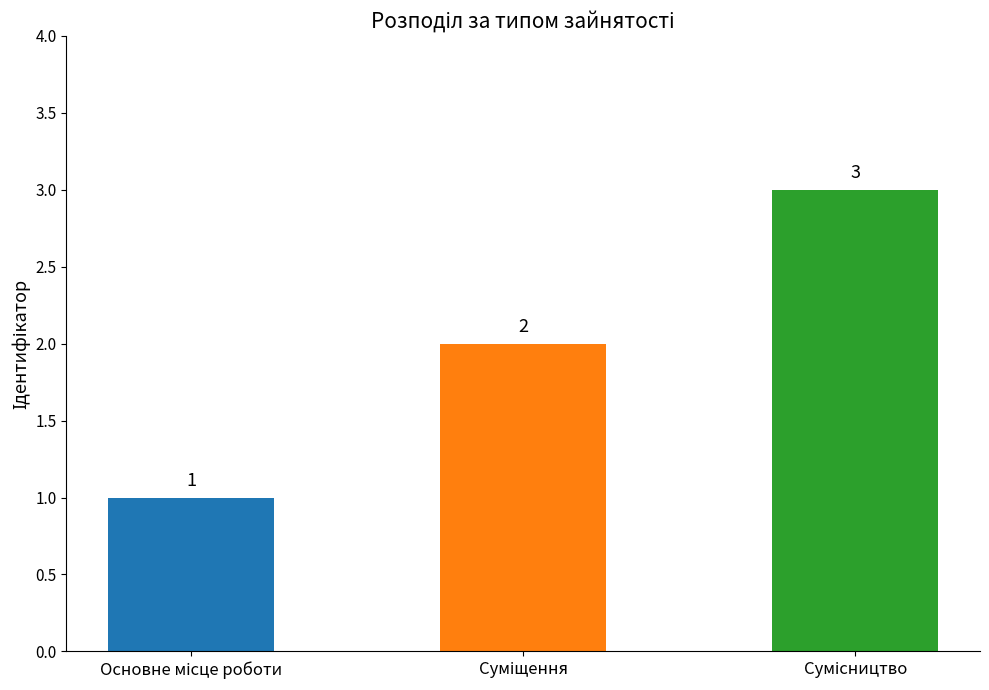

What is the value of the 2nd bar from the left?

2